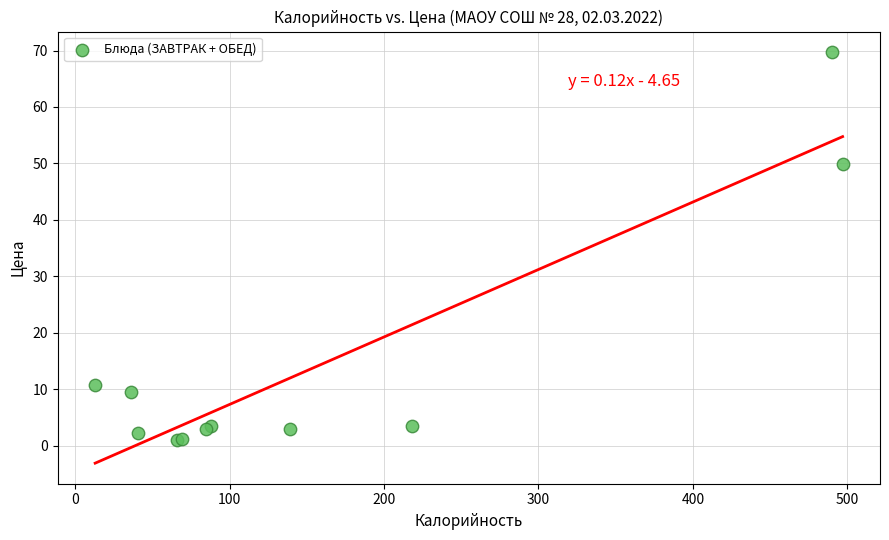

What Y value in the scatter plot is closest to 35?

49.8